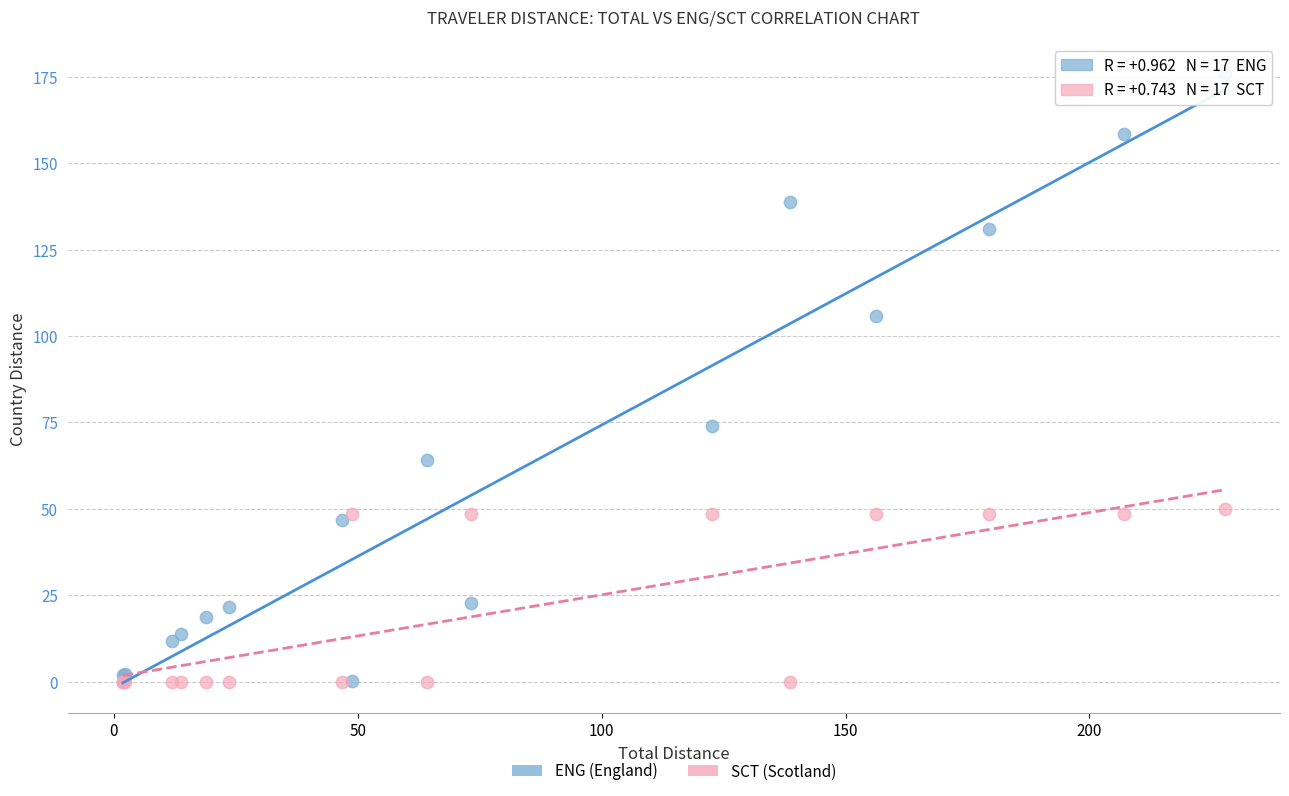

Which series has the widest spread of Y values?

ENG (England)